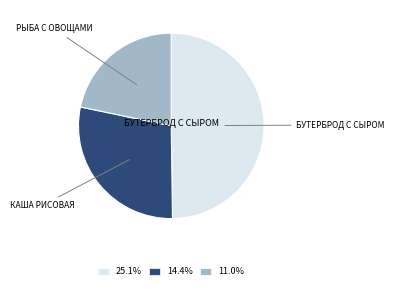

Is there a majority slice in this chart?

No